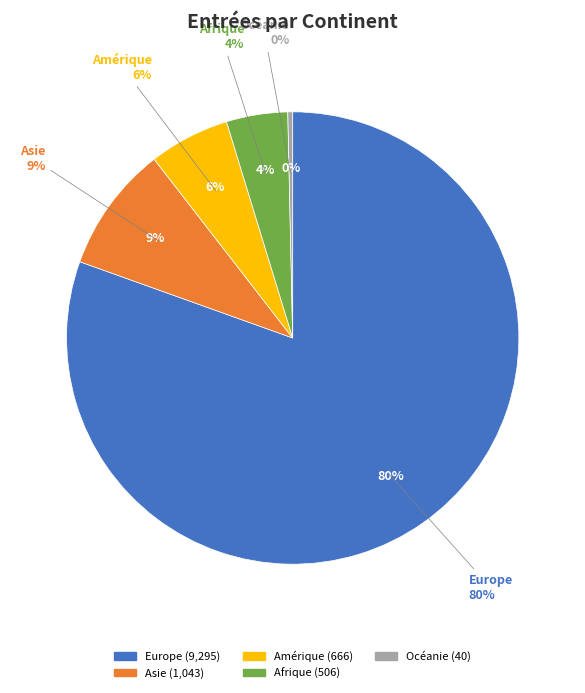

Does Asie account for over 50% of the chart?

No